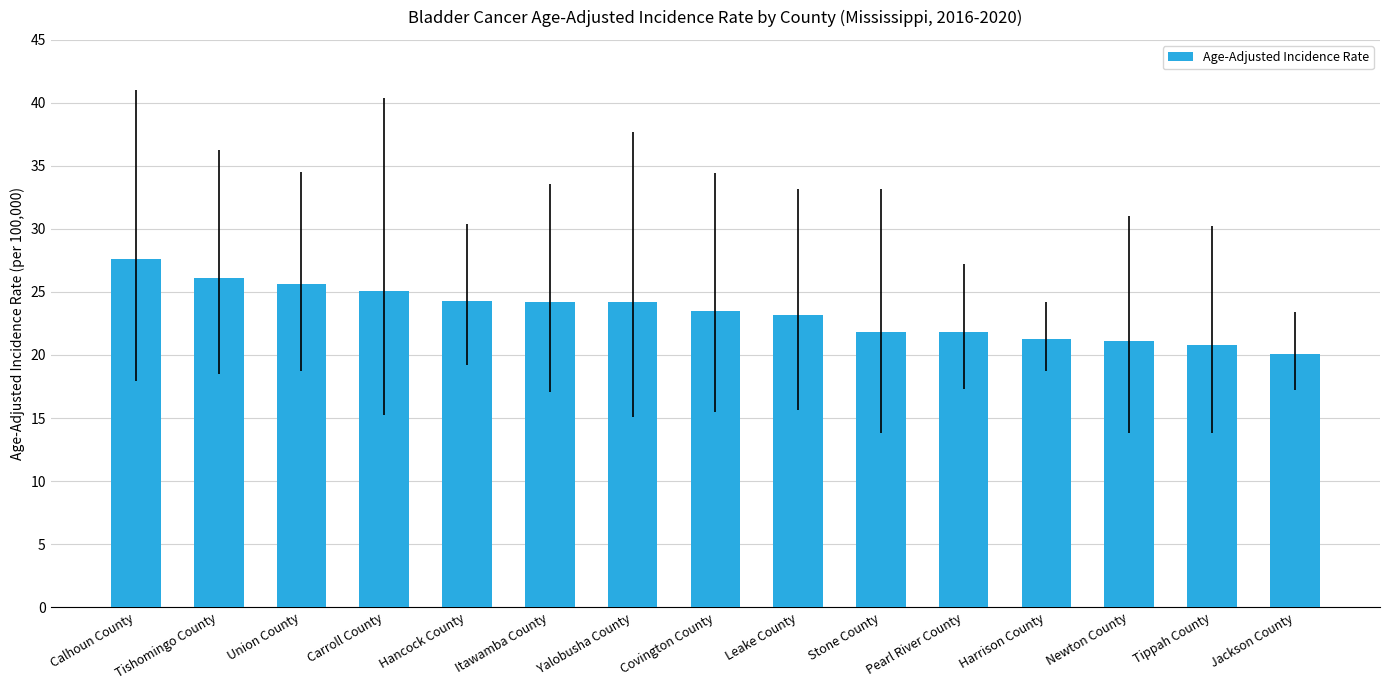

What is the maximum value shown in the chart?

27.6